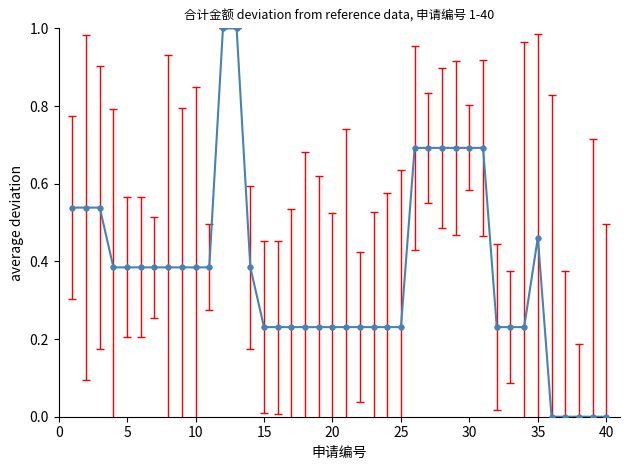

True or false: there are more than 0 points higher than both neighbors.

True